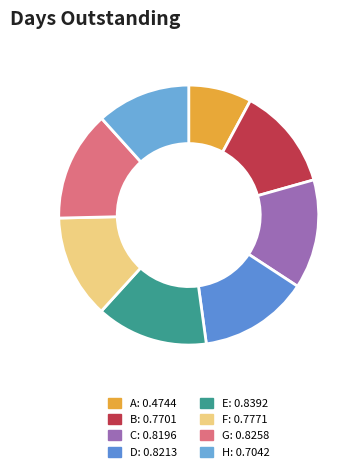

Count the number of slices in the pie.

8